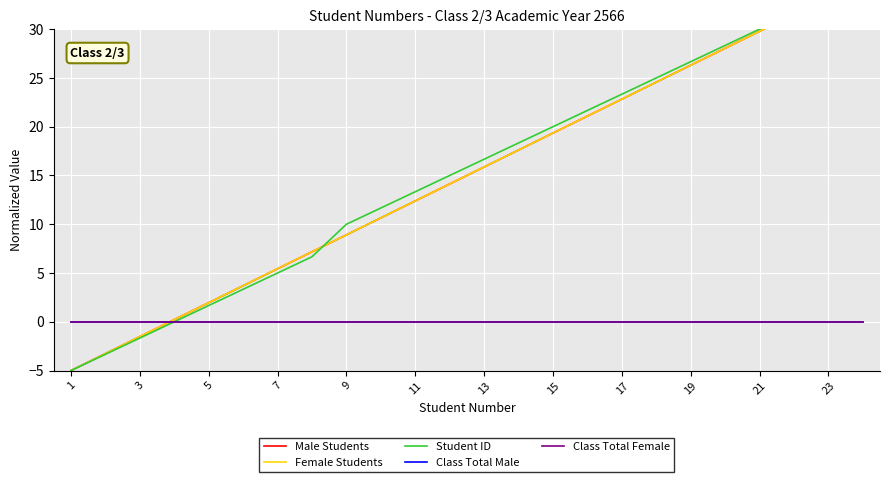

Is the value of Class Total Female at 21 greater than the value of Student ID at 21?

No